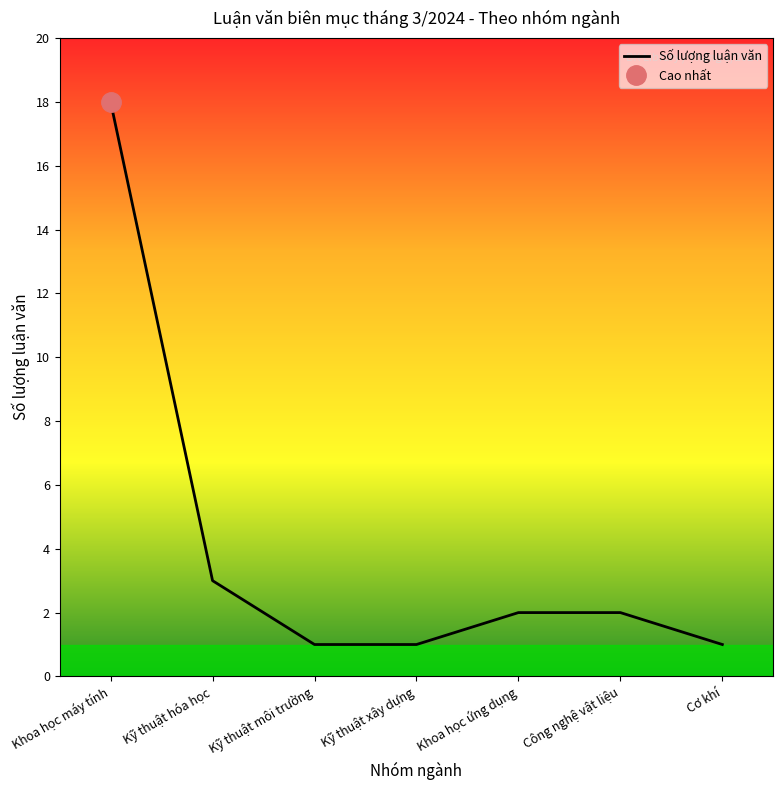

What is the difference between the second highest and minimum values?

2